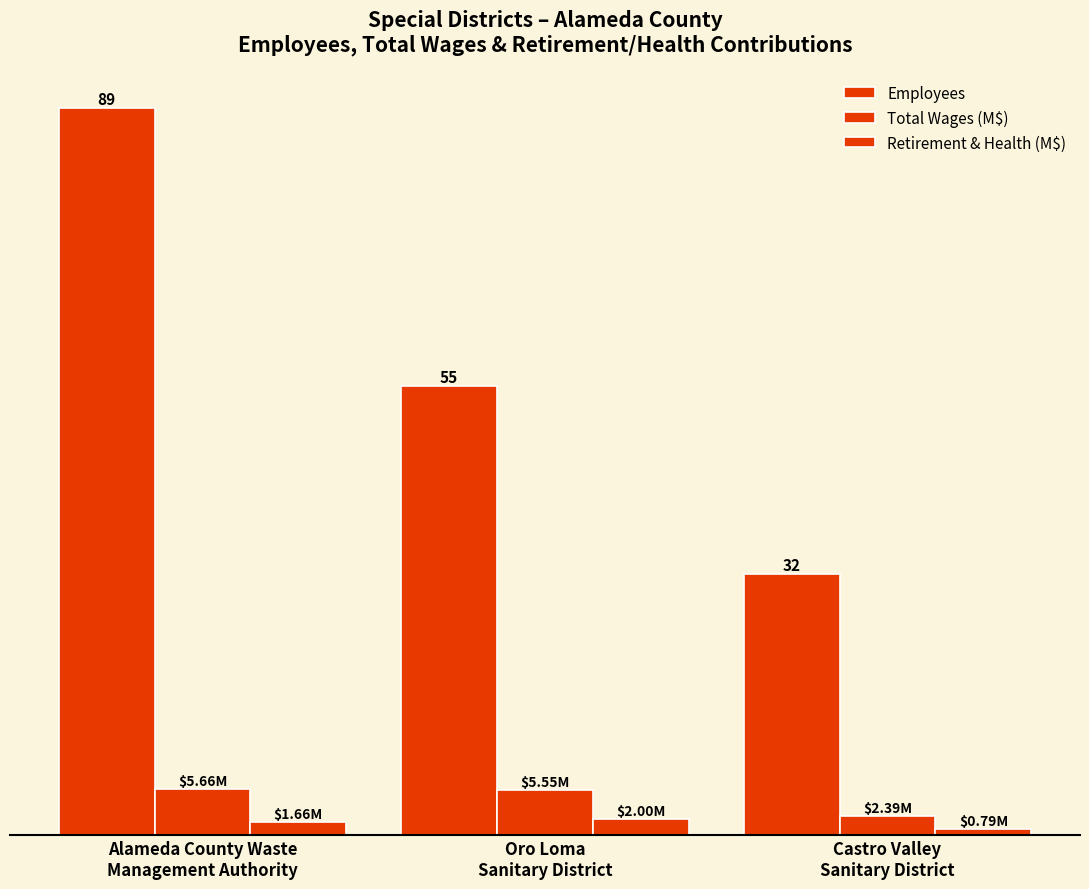

What is the difference between the Employees values at Castro Valley
Sanitary District and Oro Loma
Sanitary District?

23.0